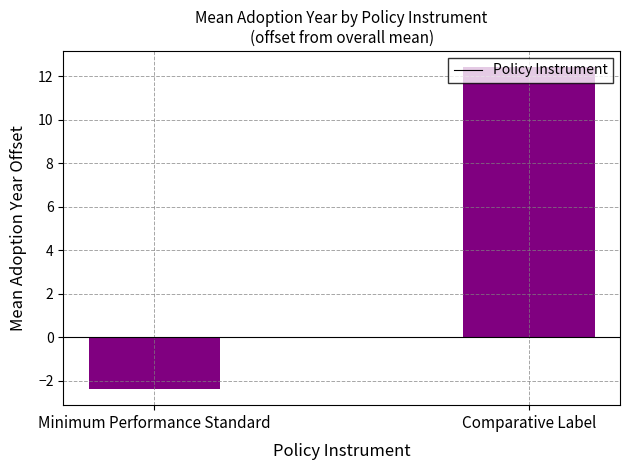

What is the maximum value shown in the chart?

12.4